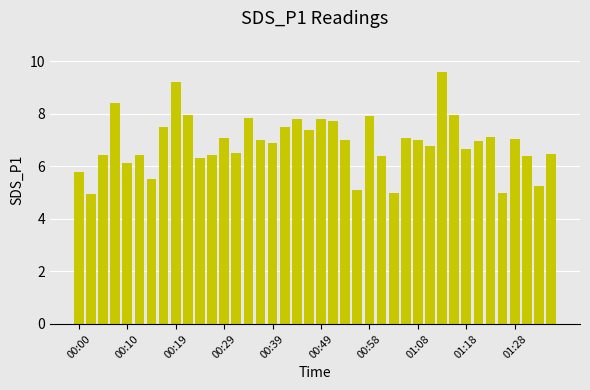

What is the difference between the maximum and second lowest values?

4.6